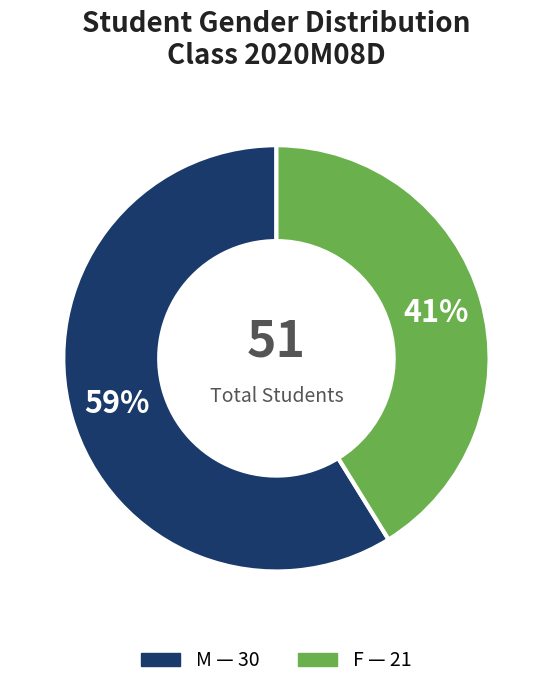

Count the number of slices in the pie.

2